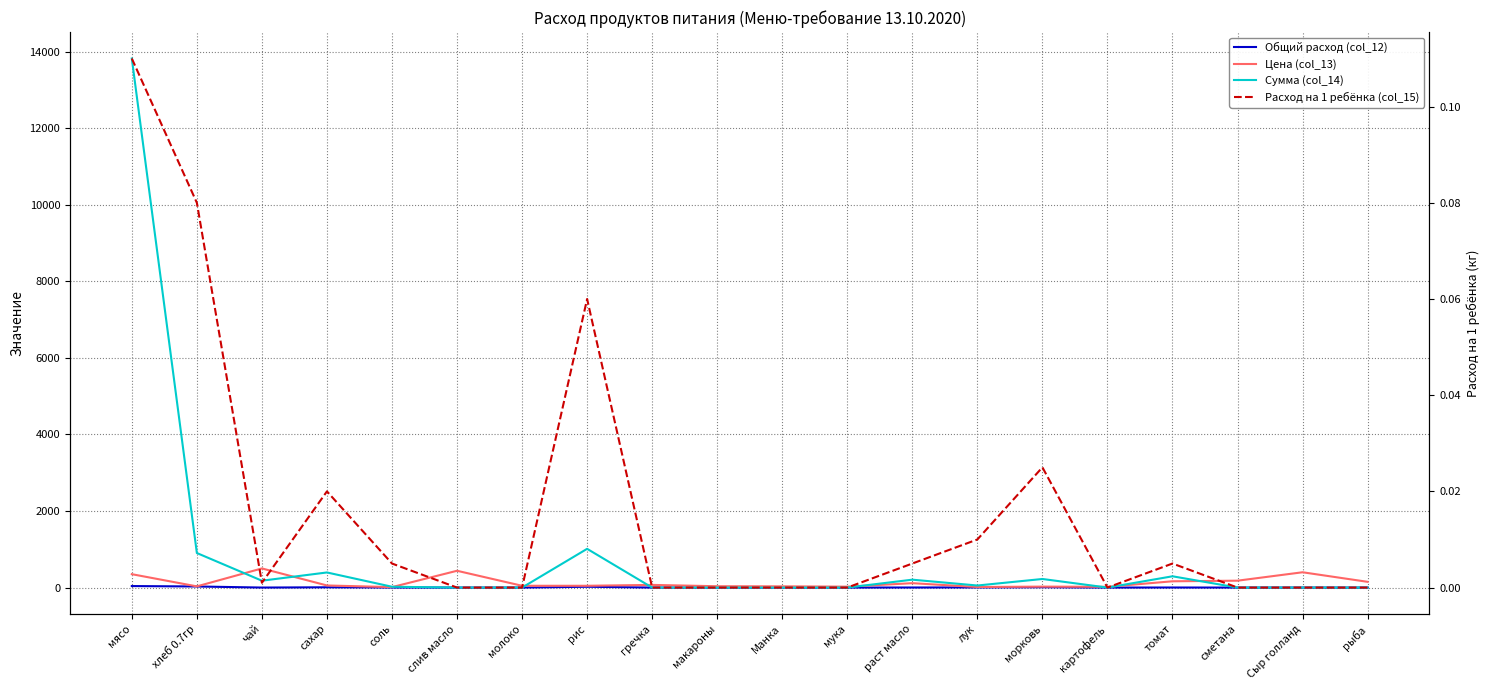

Reading right to left, list all the values displayed in this chart.

Общий расход (col_12): 0.0	0.0	0.0	1.8	0.0	9.0	3.6	1.8	0.0	0.0	0.0	0.0	21.5	0.0	0.0	1.8	7.2	0.4	28.7	39.5
Цена (col_13): 150.0	400.0	180.0	164.3	20.0	25.0	15.0	115.0	24.0	32.0	35.0	70.0	47.0	47.0	438.9	12.0	55.0	500.0	31.4	350.0
Сумма (col_14): 0.0	0.0	0.0	294.9	0.0	224.4	53.9	206.4	0.0	0.0	0.0	0.0	1012.4	0.0	0.0	21.5	394.9	179.5	902.7	13821.5
Расход на 1 ребёнка (col_15): 0.0	0.0	0.0	0.0	0.0	0.0	0.0	0.0	0.0	0.0	0.0	0.0	0.1	0.0	0.0	0.0	0.0	0.0	0.1	0.1